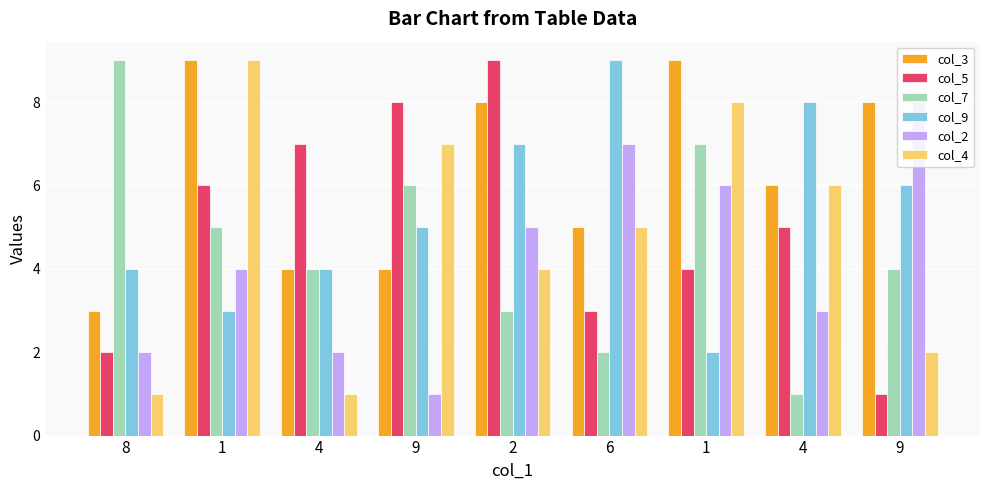

What are all the series names shown in the legend?

col_3, col_5, col_7, col_9, col_2, col_4